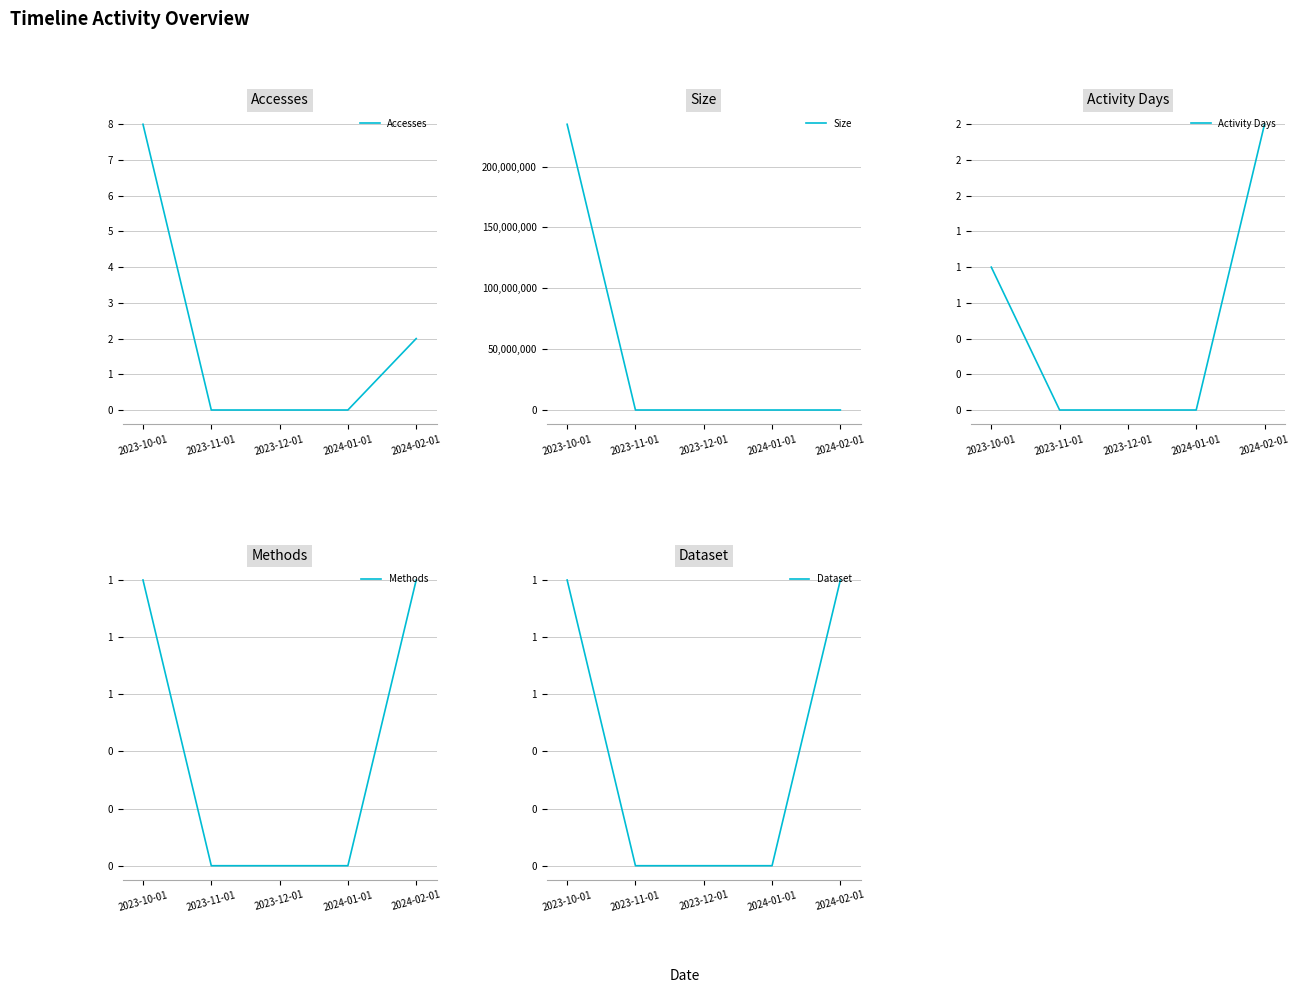

Is this an area chart (filled region under the line)?

No